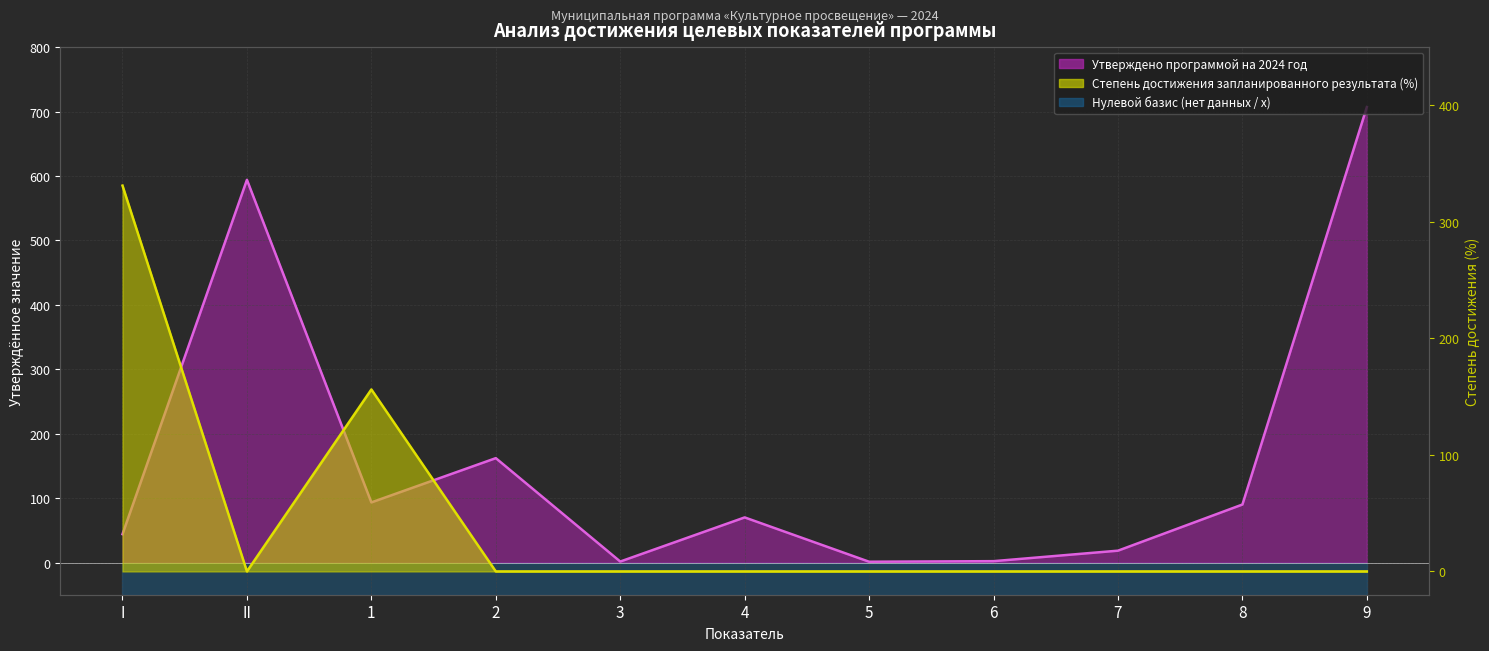

Where does the Утверждено программой на 2024 год series first go above 70?

II